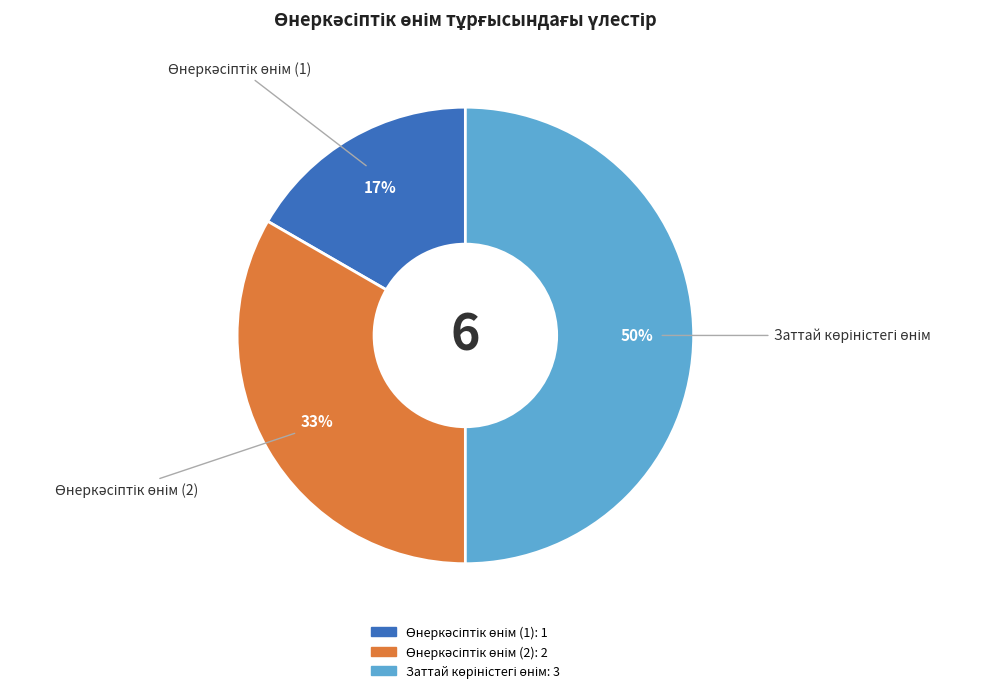

To the nearest percent, what is the difference between the largest and smallest slice percentages?

33%